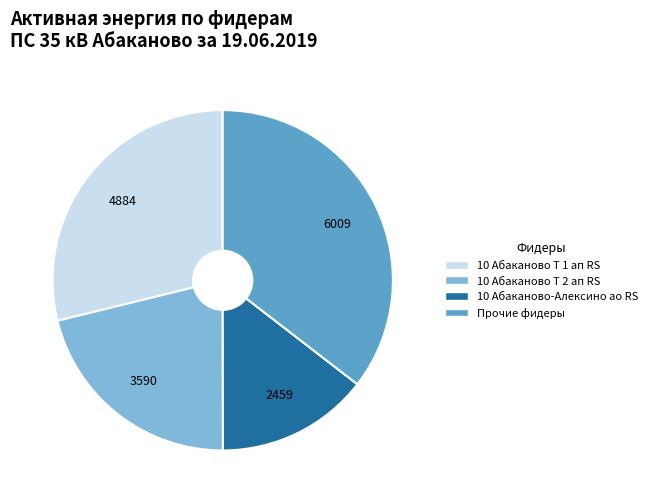

Is there any slice that represents more than half of the pie?

No